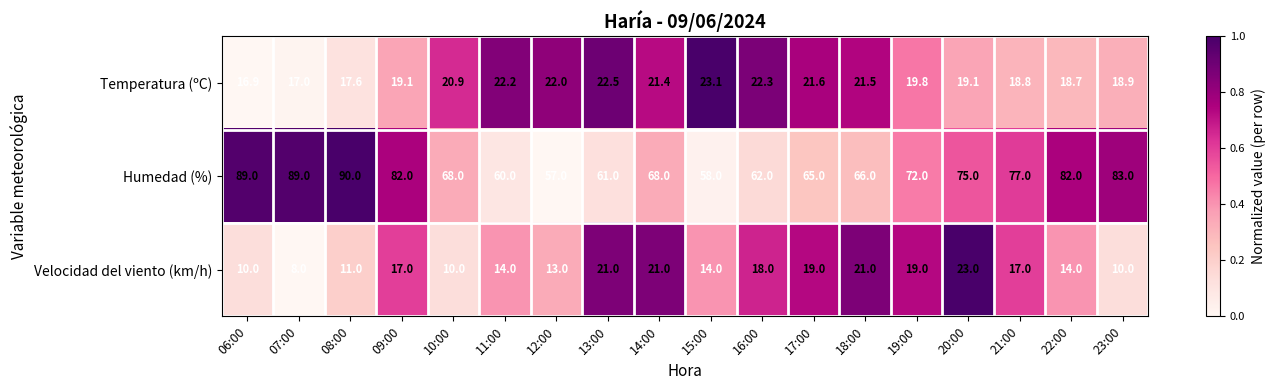

What is the average value of the Temperatura (ºC) series?

20.2